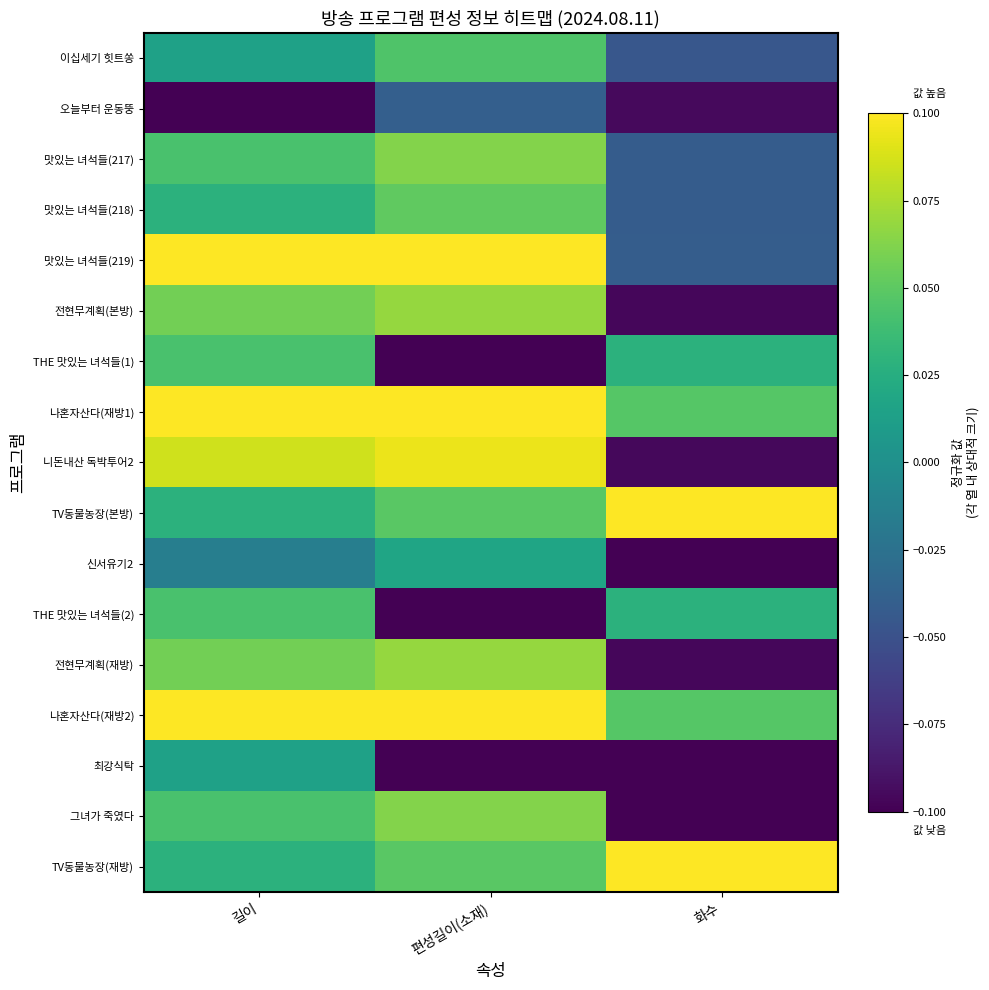

Reading left to right, transcribe all the data shown in this chart.

이십세기 힛트쏭: 길이=0.0	편성길이(소재)=0.0	화수=-0.0
오늘부터 운동뚱: 길이=-0.1	편성길이(소재)=-0.0	화수=-0.1
맛있는 녀석들(217): 길이=0.0	편성길이(소재)=0.1	화수=-0.0
맛있는 녀석들(218): 길이=0.0	편성길이(소재)=0.1	화수=-0.0
맛있는 녀석들(219): 길이=0.1	편성길이(소재)=0.1	화수=-0.0
전현무계획(본방): 길이=0.1	편성길이(소재)=0.1	화수=-0.1
THE 맛있는 녀석들(1): 길이=0.0	편성길이(소재)=-0.1	화수=0.0
나혼자산다(재방1): 길이=0.1	편성길이(소재)=0.1	화수=0.0
니돈내산 독박투어2: 길이=0.1	편성길이(소재)=0.1	화수=-0.1
TV동물농장(본방): 길이=0.0	편성길이(소재)=0.0	화수=0.1
신서유기2: 길이=-0.0	편성길이(소재)=0.0	화수=-0.1
THE 맛있는 녀석들(2): 길이=0.0	편성길이(소재)=-0.1	화수=0.0
전현무계획(재방): 길이=0.1	편성길이(소재)=0.1	화수=-0.1
나혼자산다(재방2): 길이=0.1	편성길이(소재)=0.1	화수=0.0
최강식탁: 길이=0.0	편성길이(소재)=-0.1	화수=-0.1
그녀가 죽였다: 길이=0.0	편성길이(소재)=0.1	화수=-0.1
TV동물농장(재방): 길이=0.0	편성길이(소재)=0.0	화수=0.1